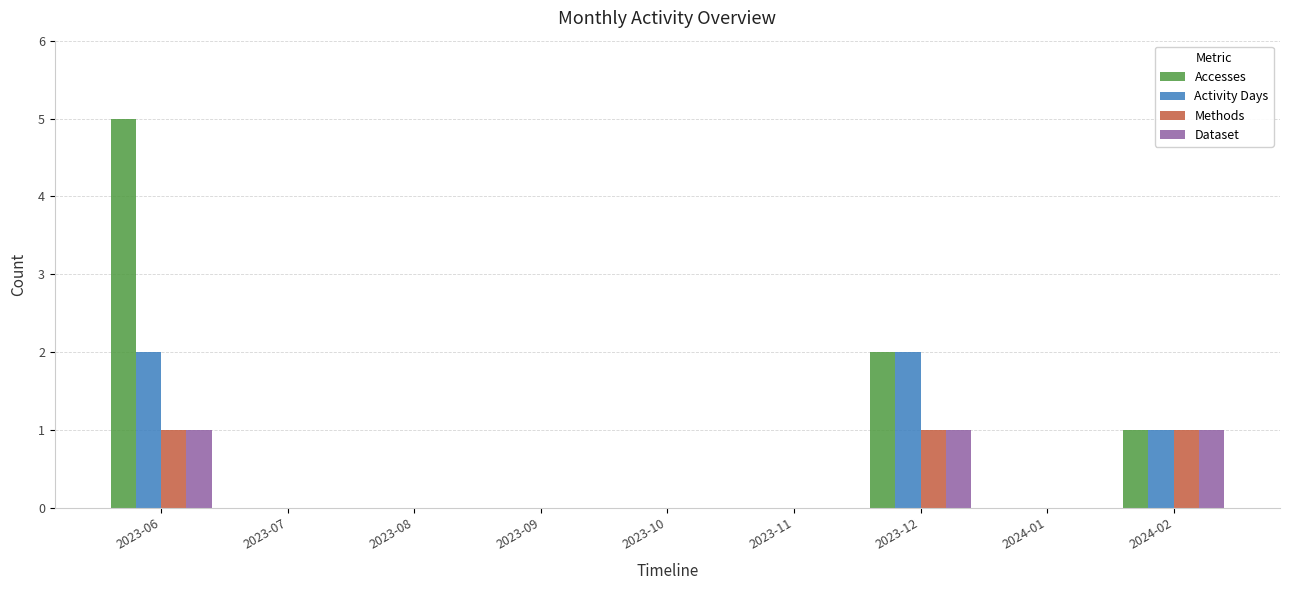

What is the sum of all Accesses values?

8